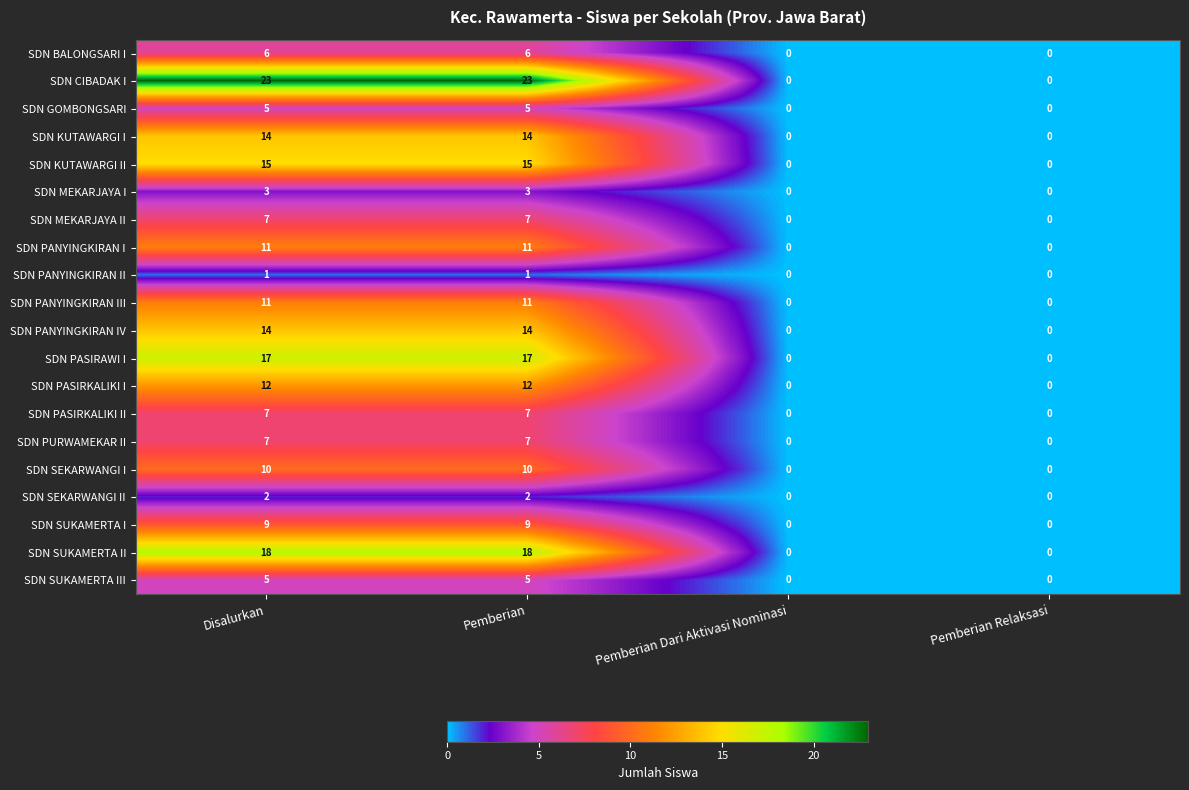

Which series changed the most between Disalurkan and Pemberian Relaksasi?

SDN CIBADAK I